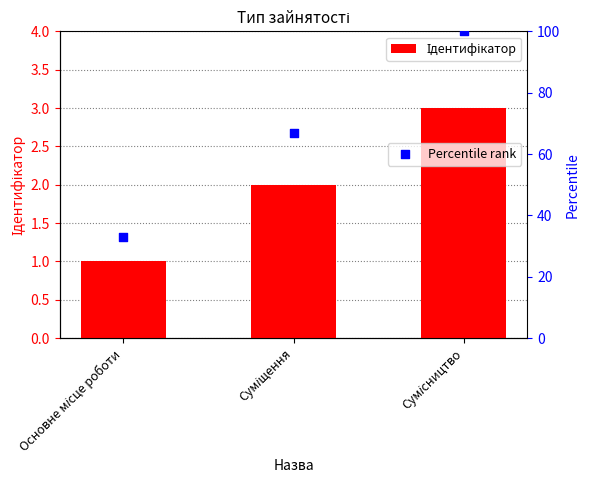

Which series has the widest spread of Y values?

Percentile rank